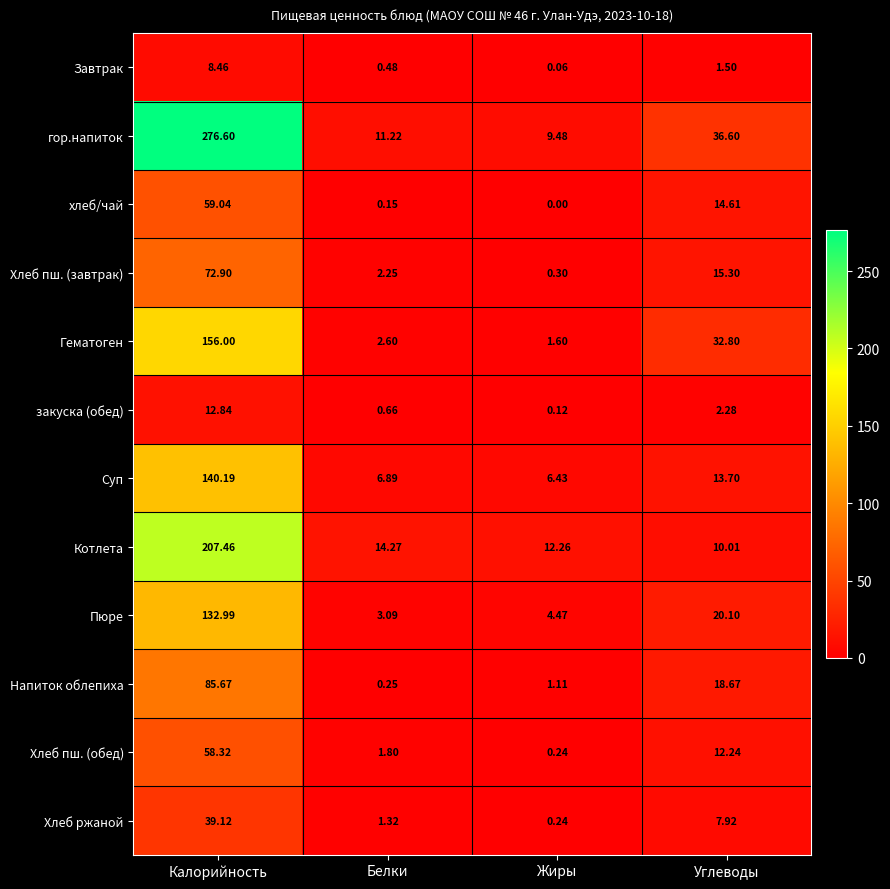

At which label does Хлеб пш. (обед) first exceed 12?

Калорийность